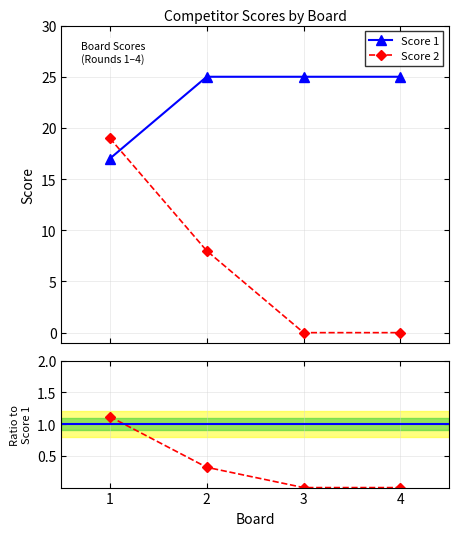

Does the chart have visible grid lines?

Yes